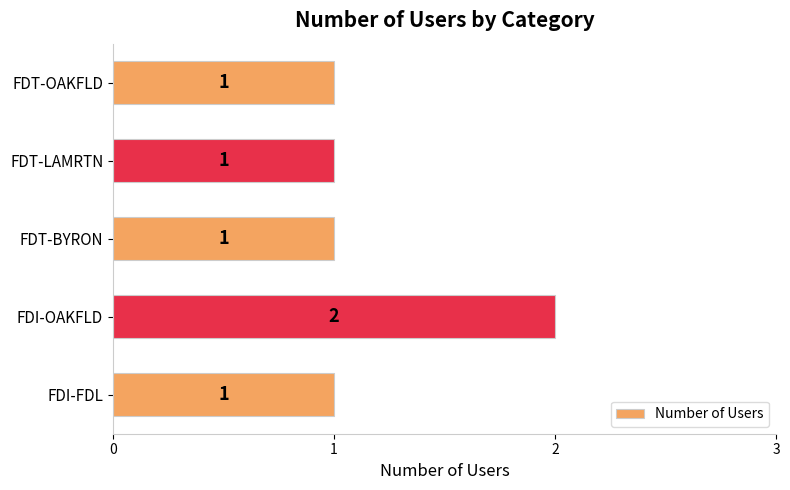

Reading bottom to top, list all the values displayed in this chart.

FDI-FDL=1	FDI-OAKFLD=2	FDT-BYRON=1	FDT-LAMRTN=1	FDT-OAKFLD=1